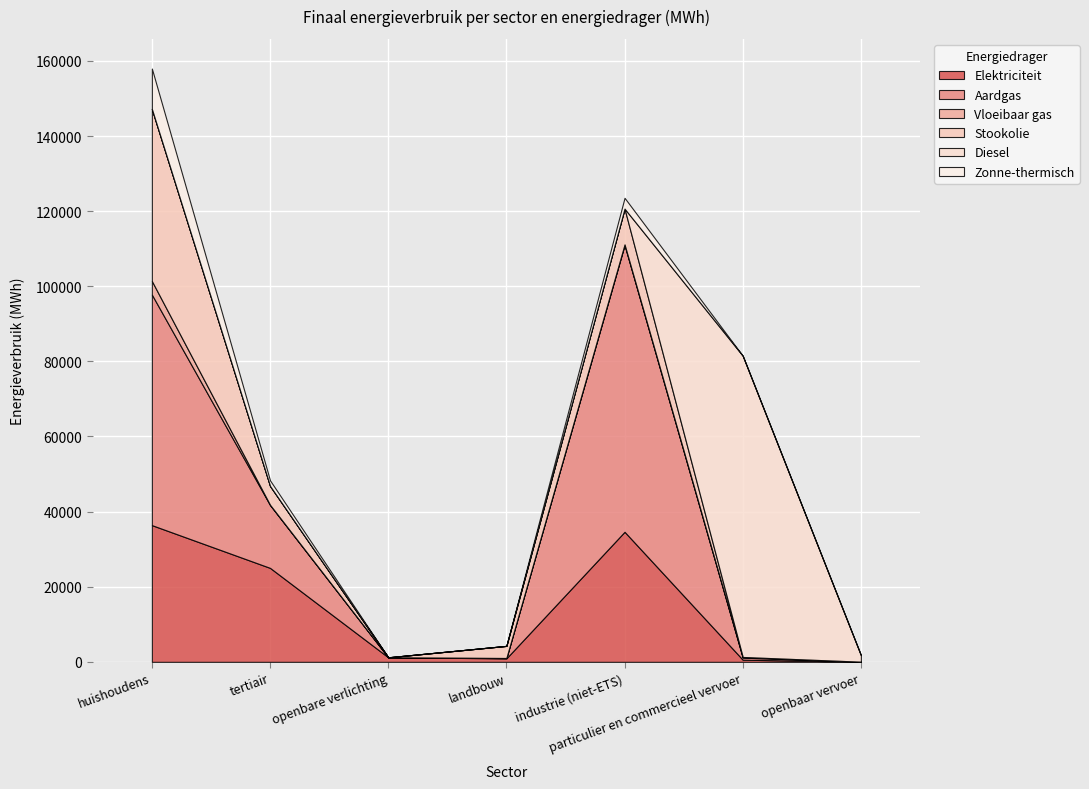

The Elektriciteit series shows 34627.1 at industrie (niet-ETS). True or false?

True